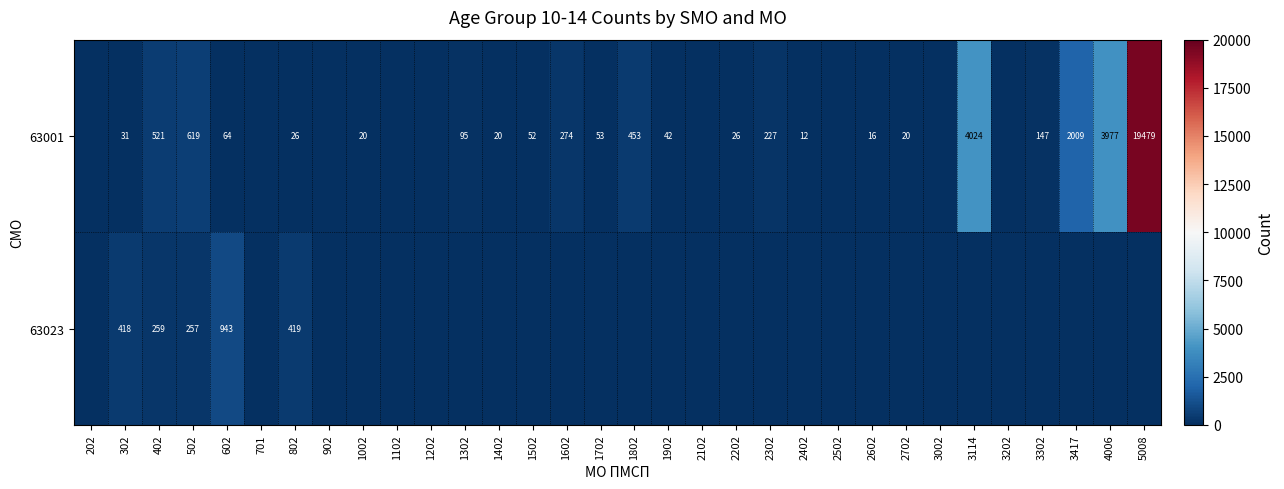

Count the number of categories in the chart.

32